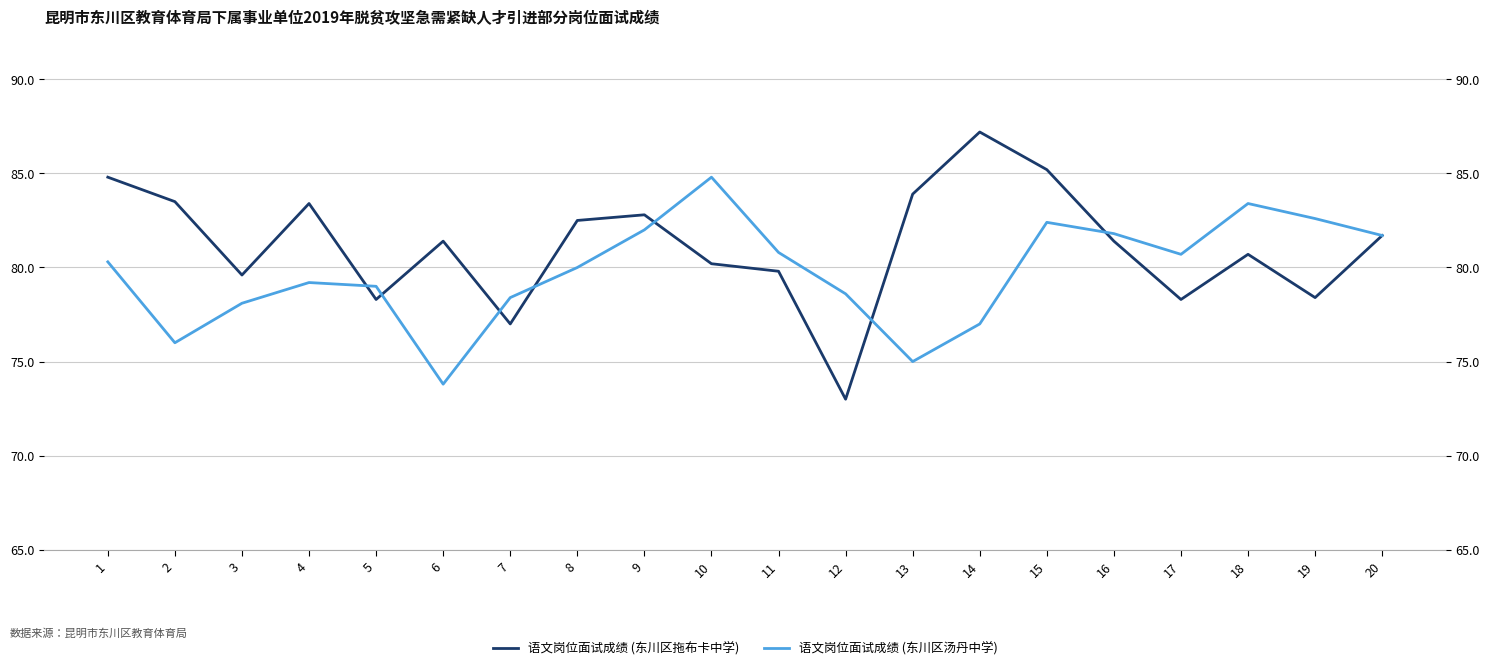

Is this an area chart (filled region under the line)?

No